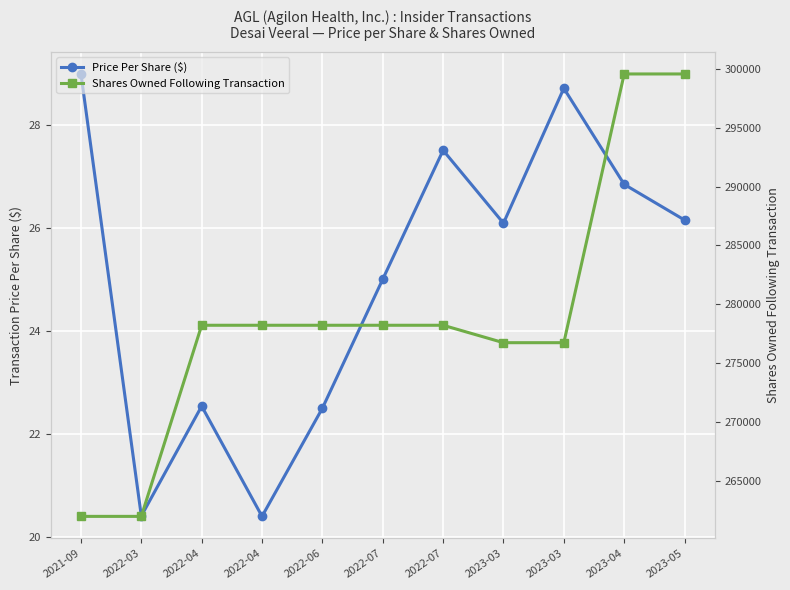

Which series has the largest total across all categories?

Shares Owned Following Transaction